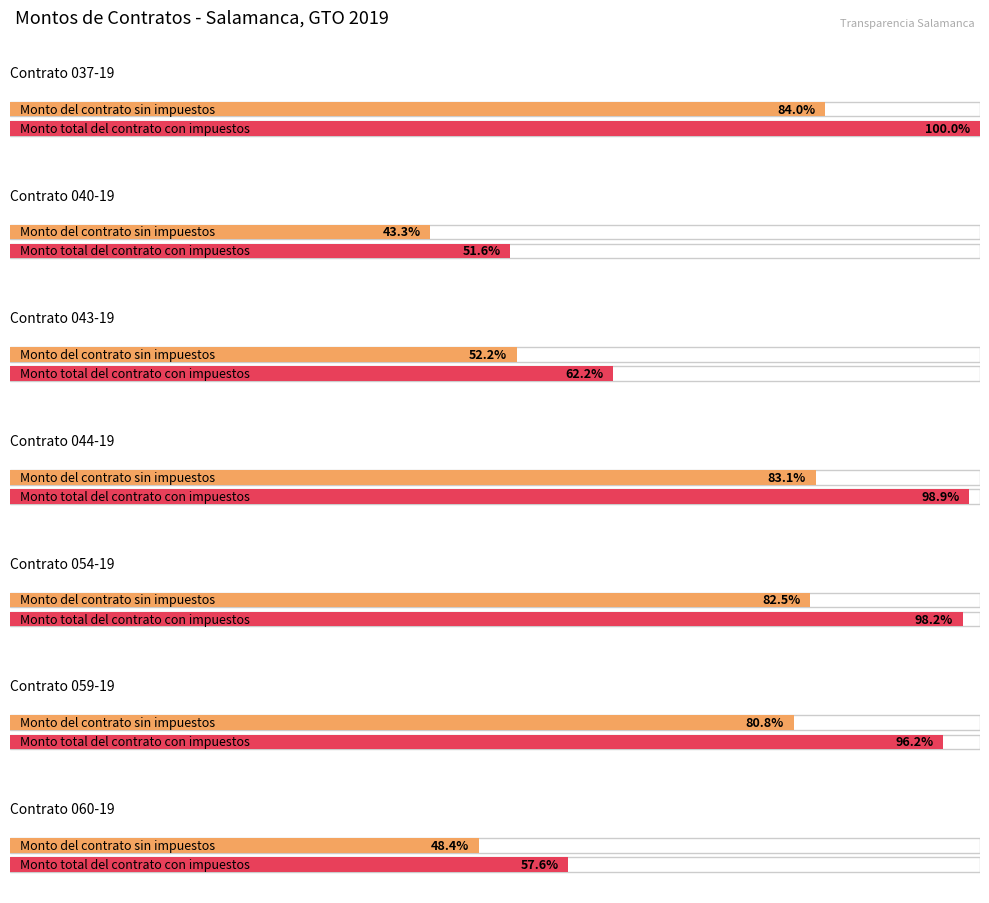

What is the sum of the Monto total del contrato con impuestos values at 040-19 and 037-19?

10084393.3